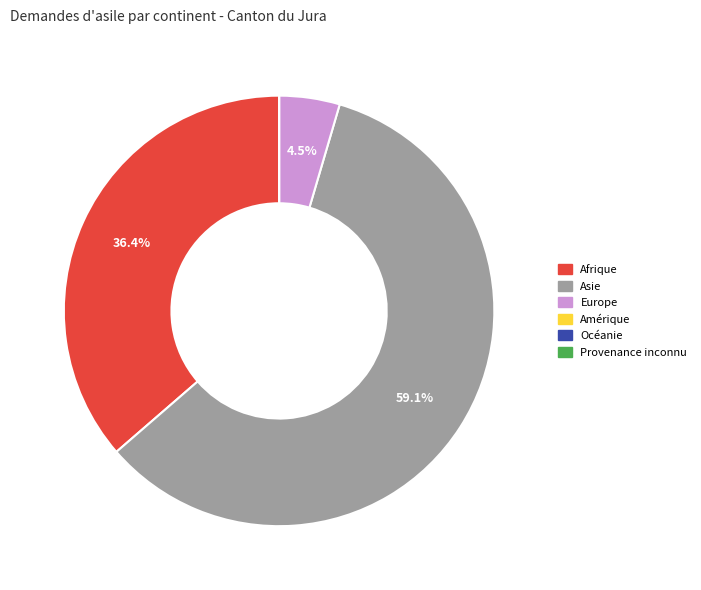

Between Afrique and Europe, which is larger?

Afrique